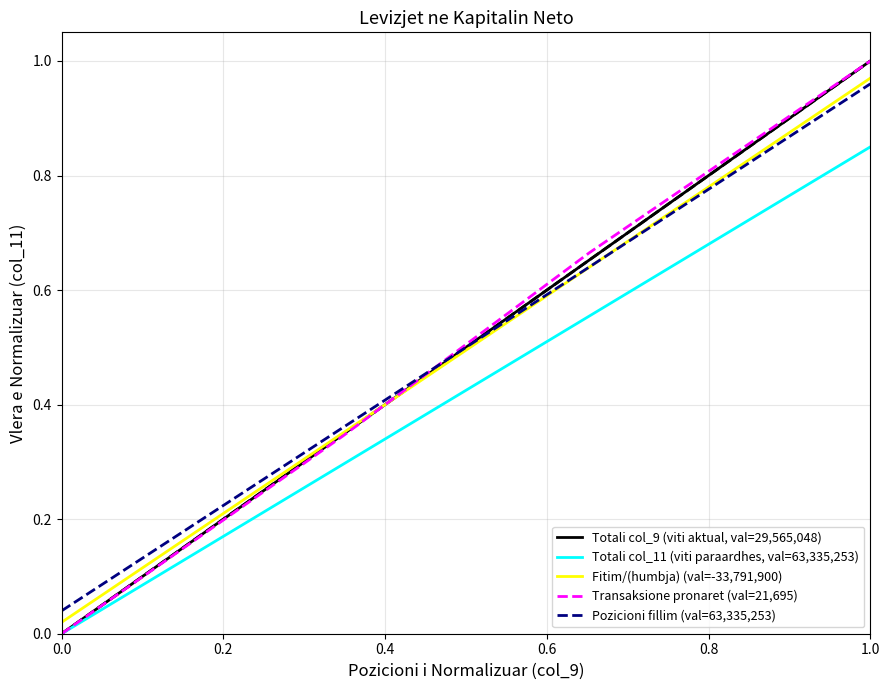

What is the value of the Transaksione pronaret (val=21,695) point at the 3rd from the left?

0.7